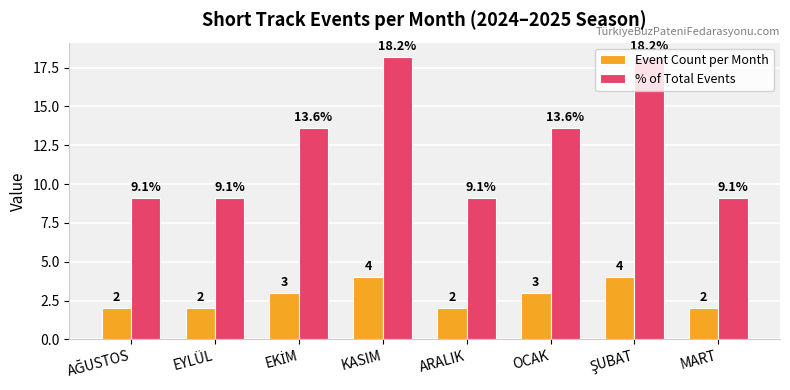

How many categories are shown in the chart?

8